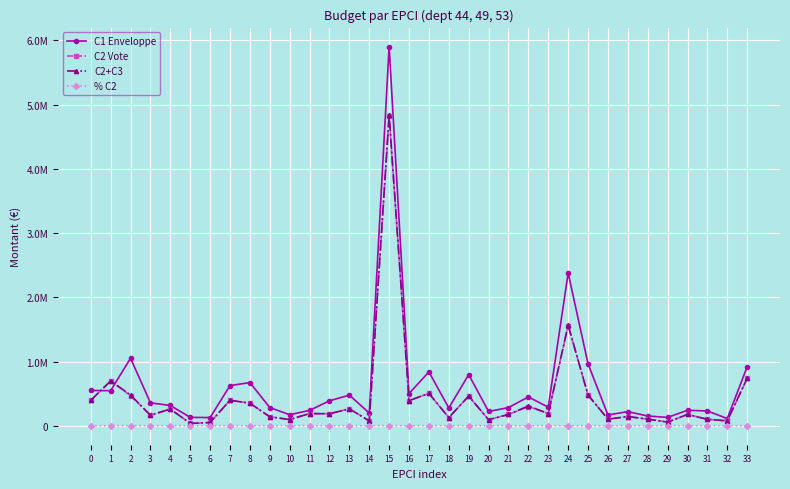

At which label is C1 Enveloppe closest to 3008773?

24